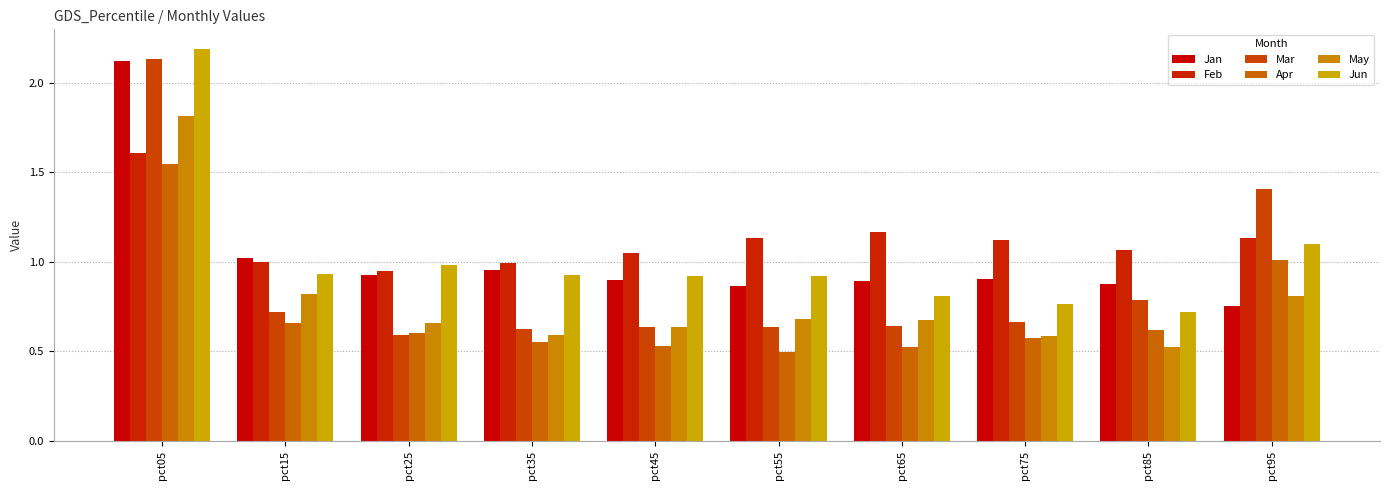

How many bars are there in total?

60